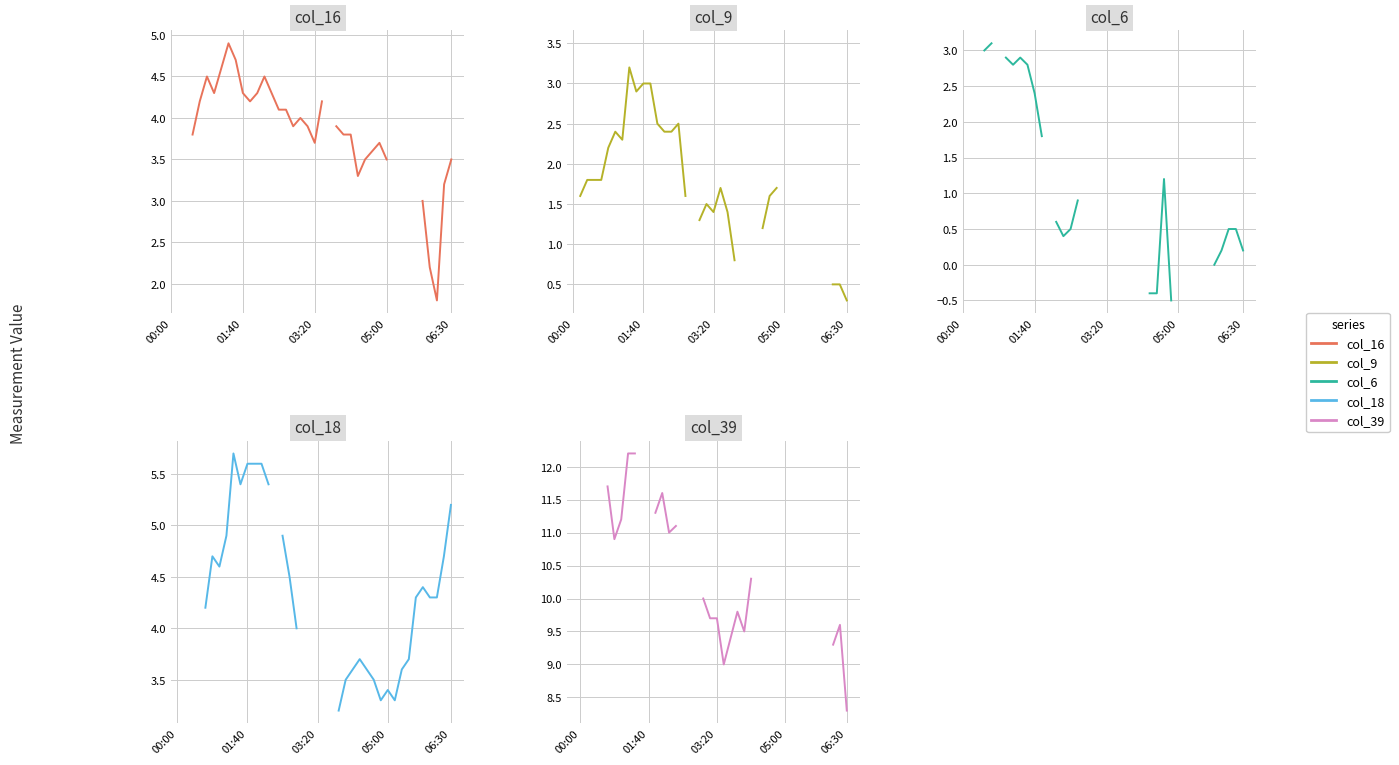

True or false: col_6 and col_9 cross at least once.

True